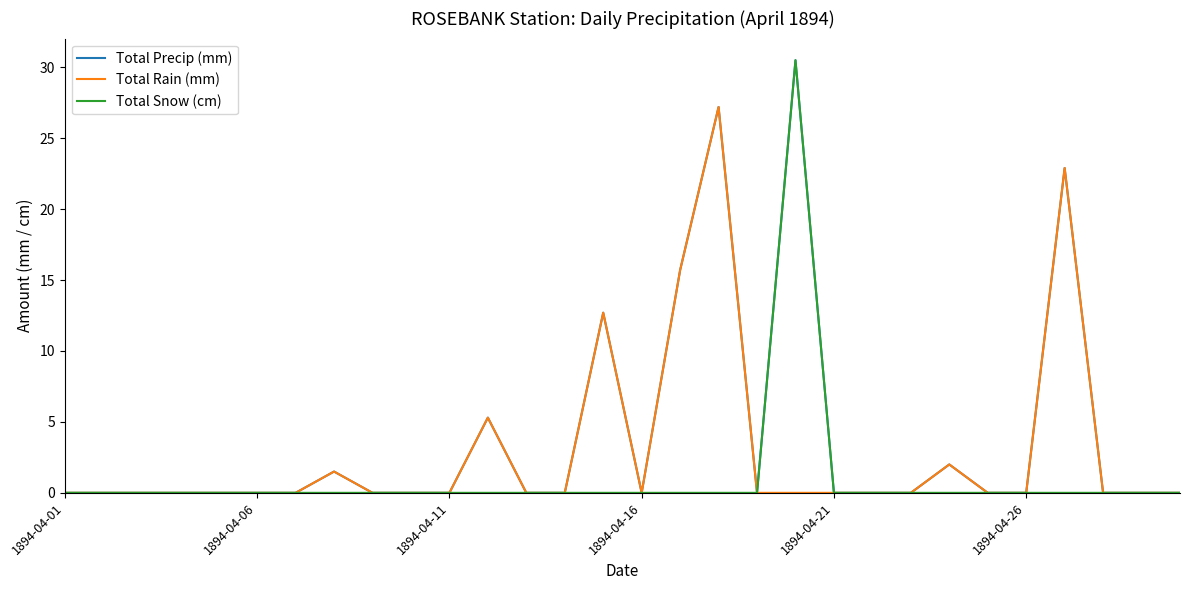

What is the greatest value displayed?

30.5